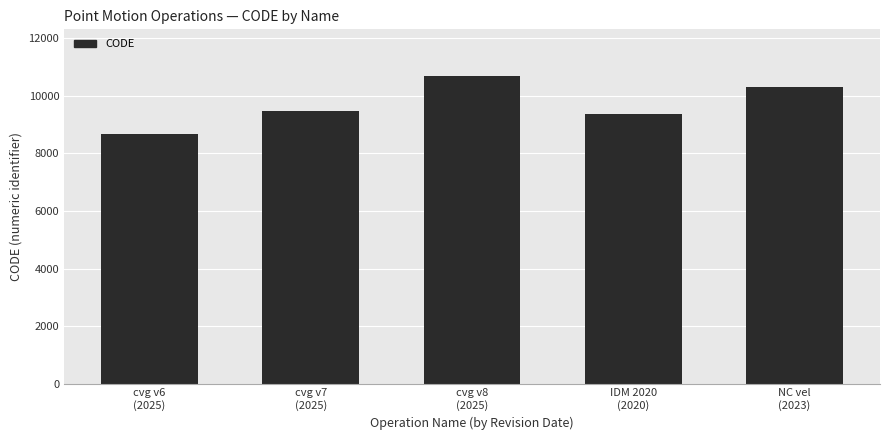

Which label corresponds to the smallest value in the chart?

cvg v6
(2025)